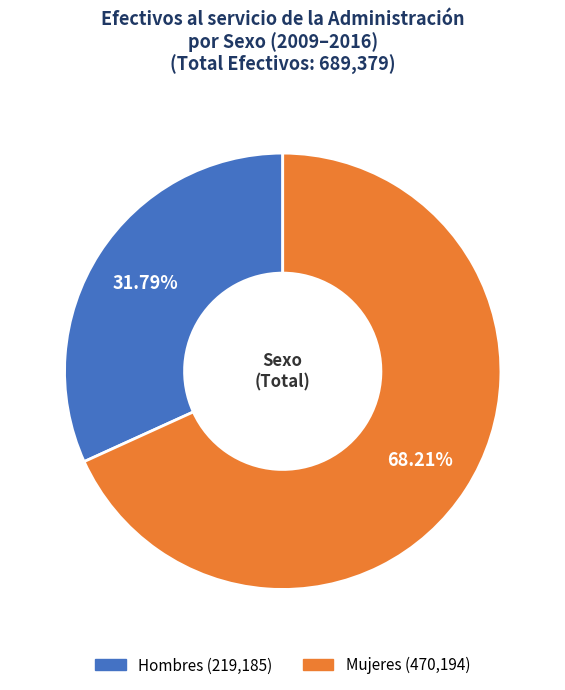

Does any single category account for the majority?

Yes